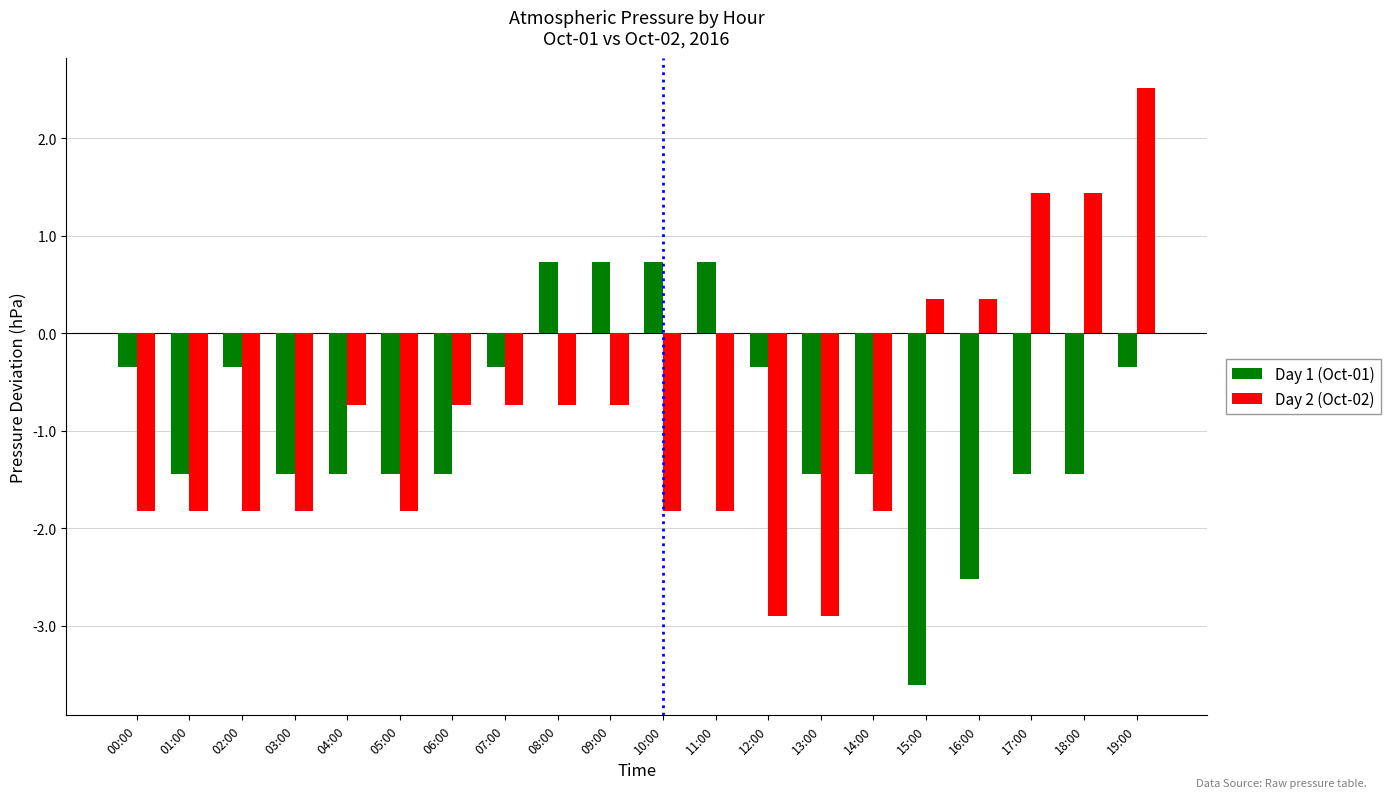

Does the chart contain stacked bars?

No